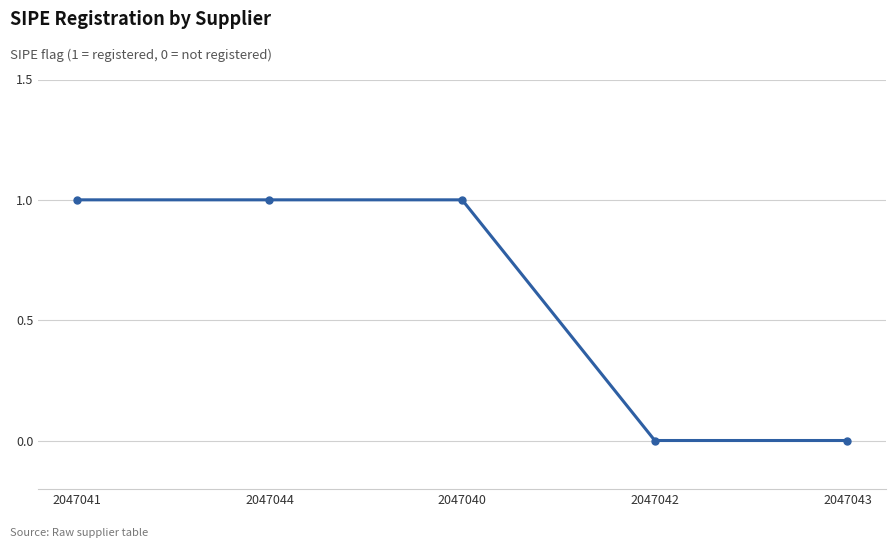

What is the sum of all values?

3